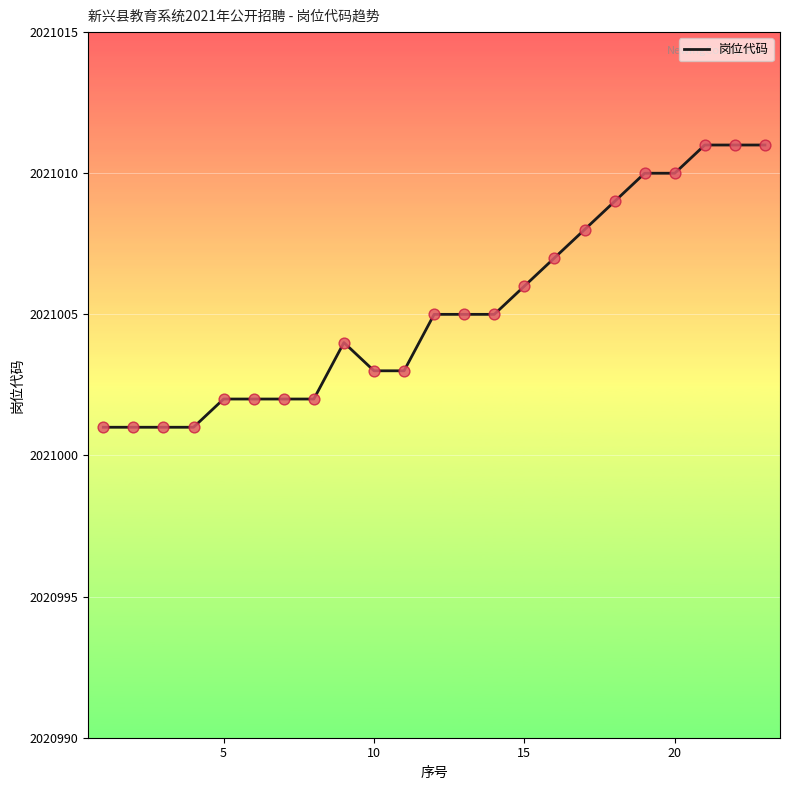

What is the difference between the maximum and minimum values?

10